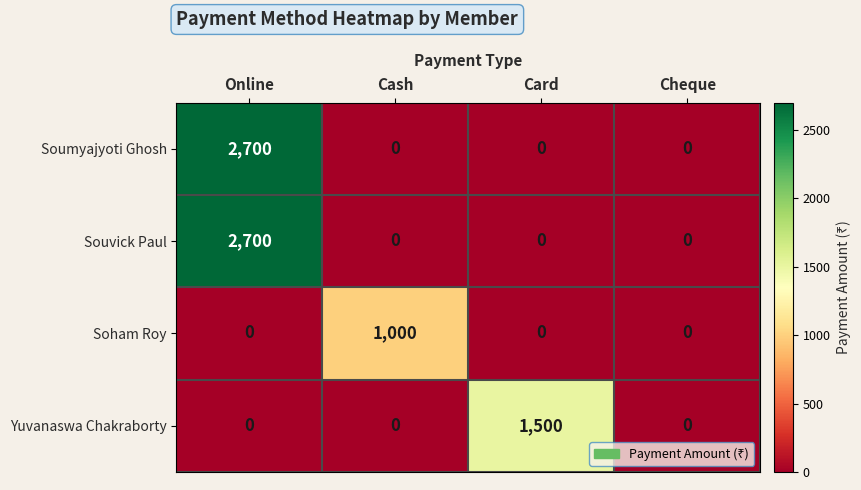

Reading left to right, extract all data points from this chart.

Soumyajyoti Ghosh: 2700	0	0	0
Souvick Paul: 2700	0	0	0
Soham Roy: 0	1000	0	0
Yuvanaswa Chakraborty: 0	0	1500	0